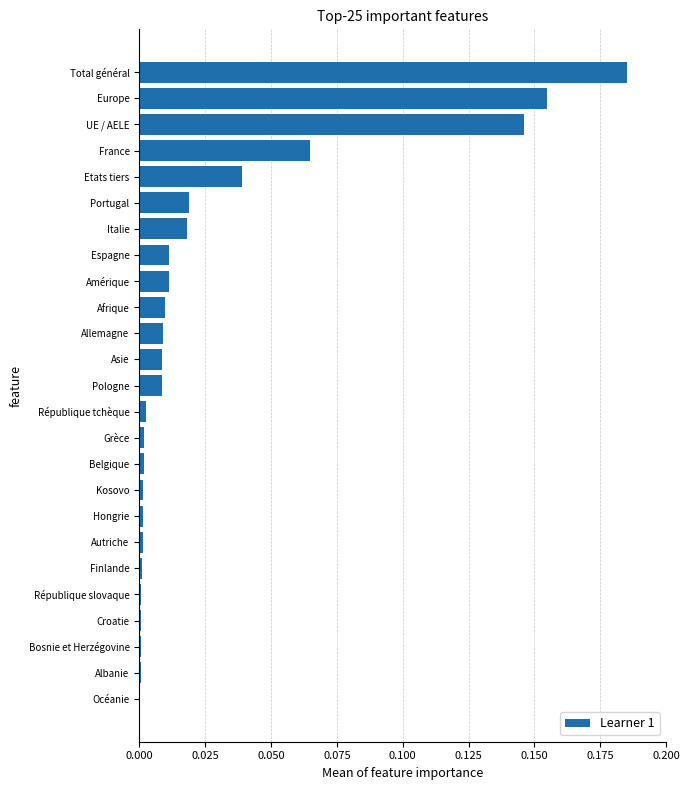

What is the sum of all values?

0.7